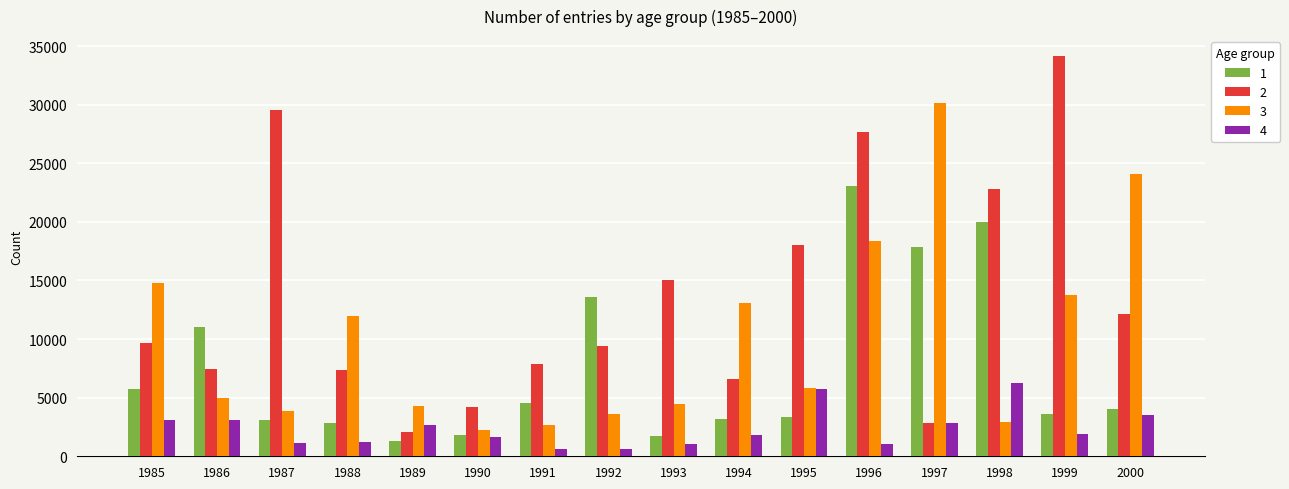

What value does the 1 series have at 1992, to the nearest 10?

13560